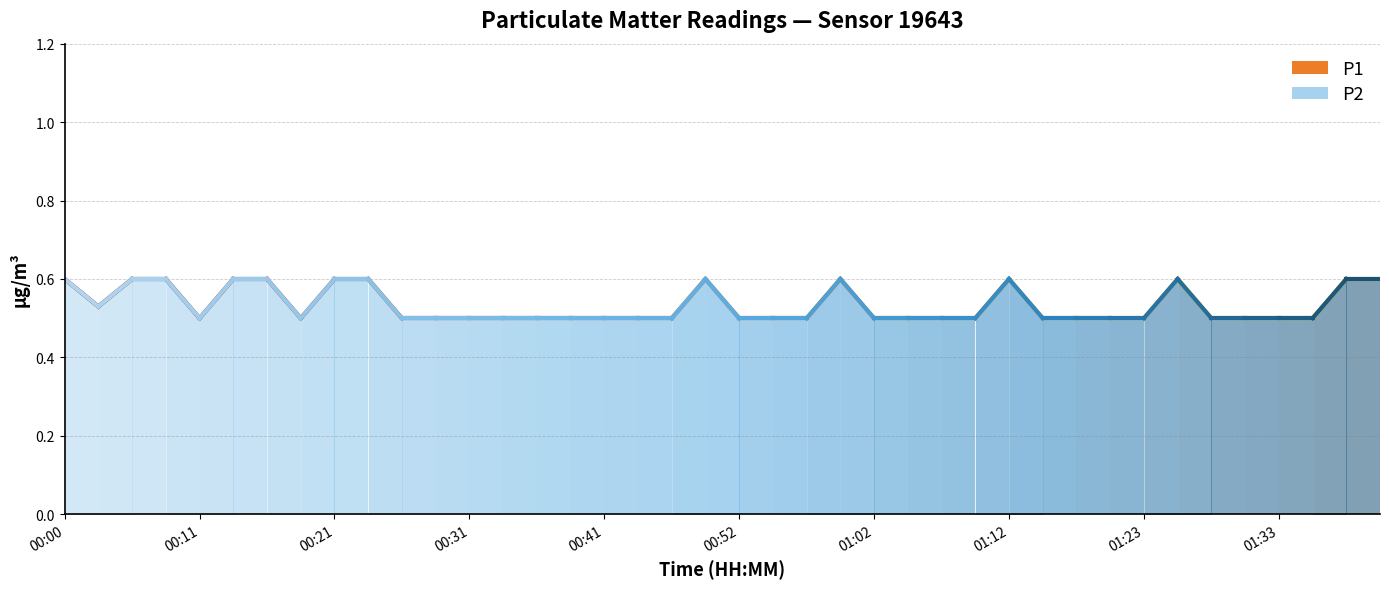

What position from the left is 00:29?

12